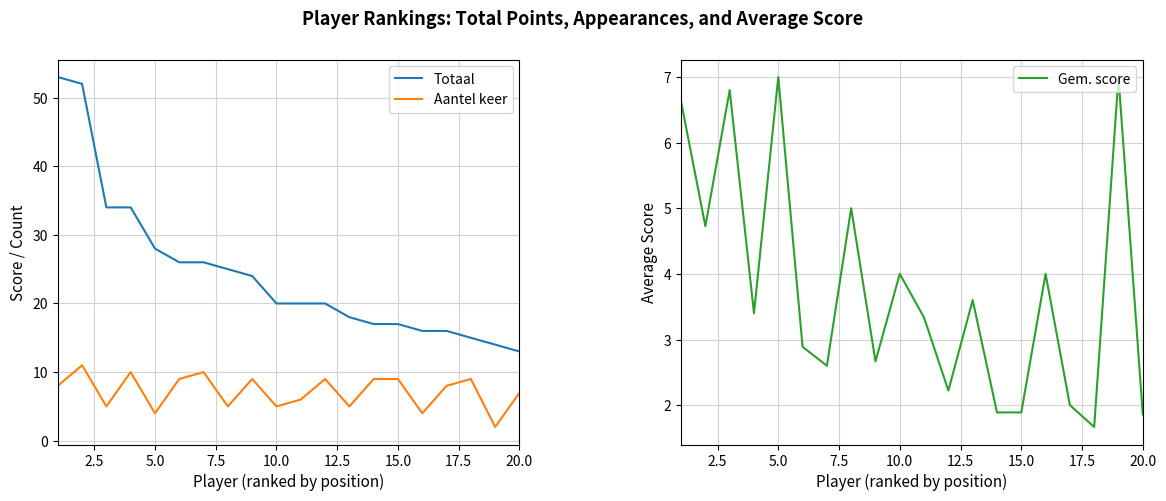

What is the maximum value for Aantel keer?

11